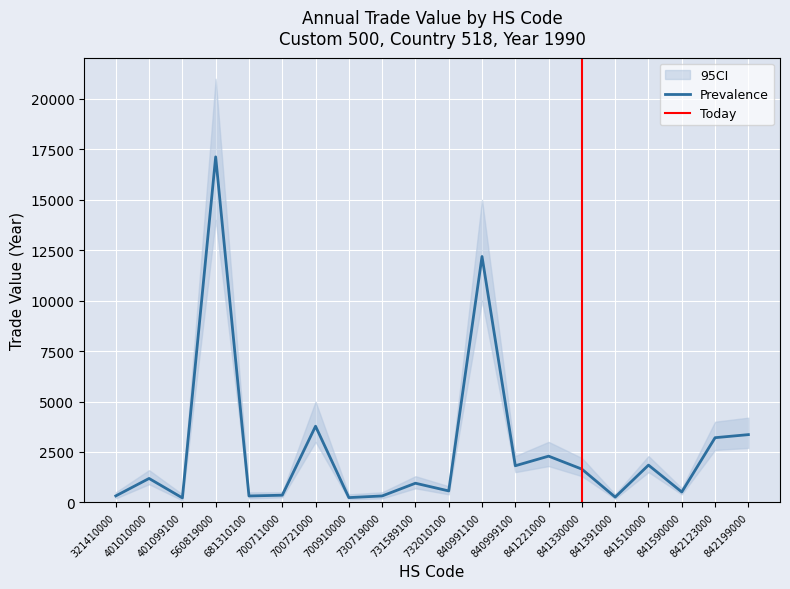

What is the difference between the second highest and minimum values in the CI_lower series?

9900